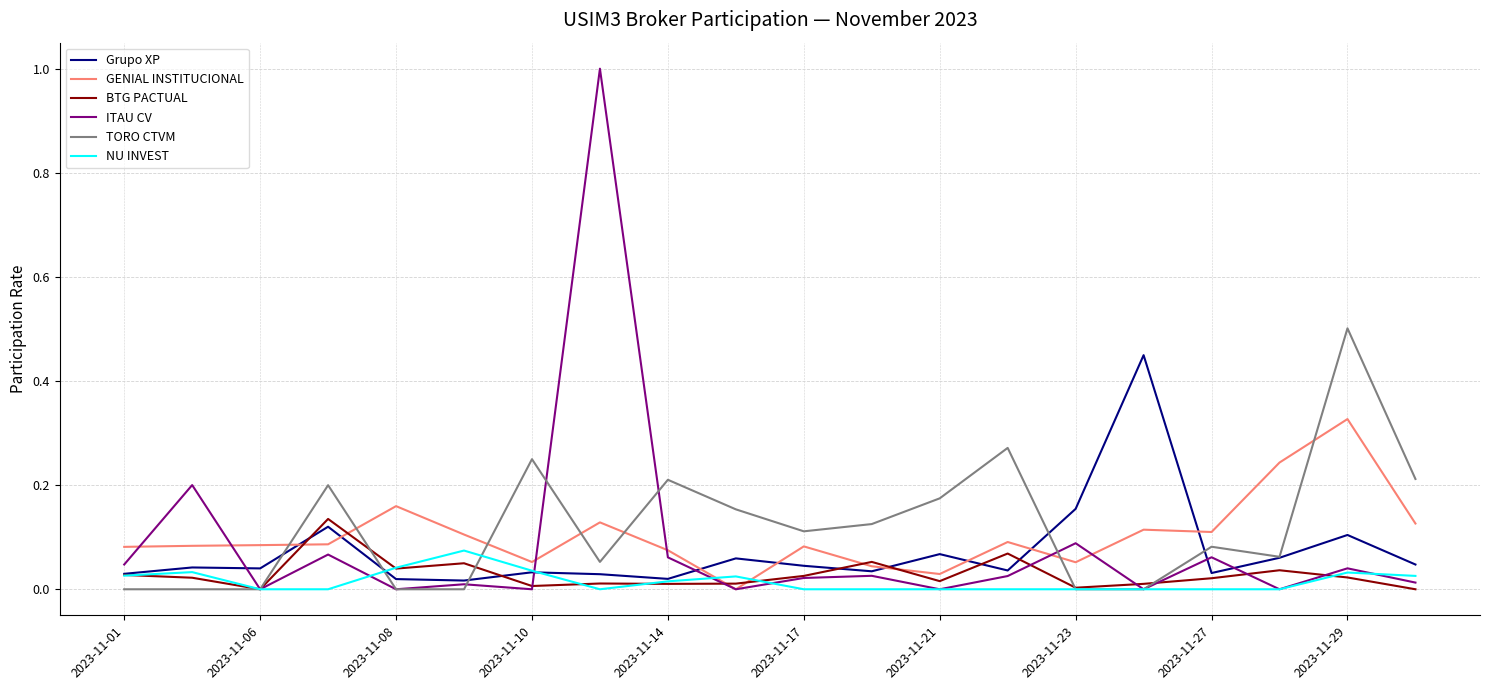

In ITAU CV, how many points are higher than both neighbors (excluding endpoints)?

8